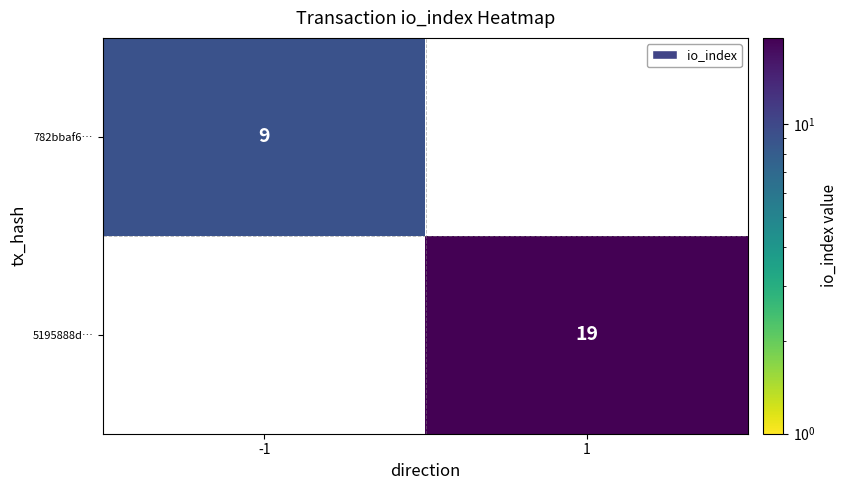

The value of 782bbaf6… at -1 is 9. True or false?

True